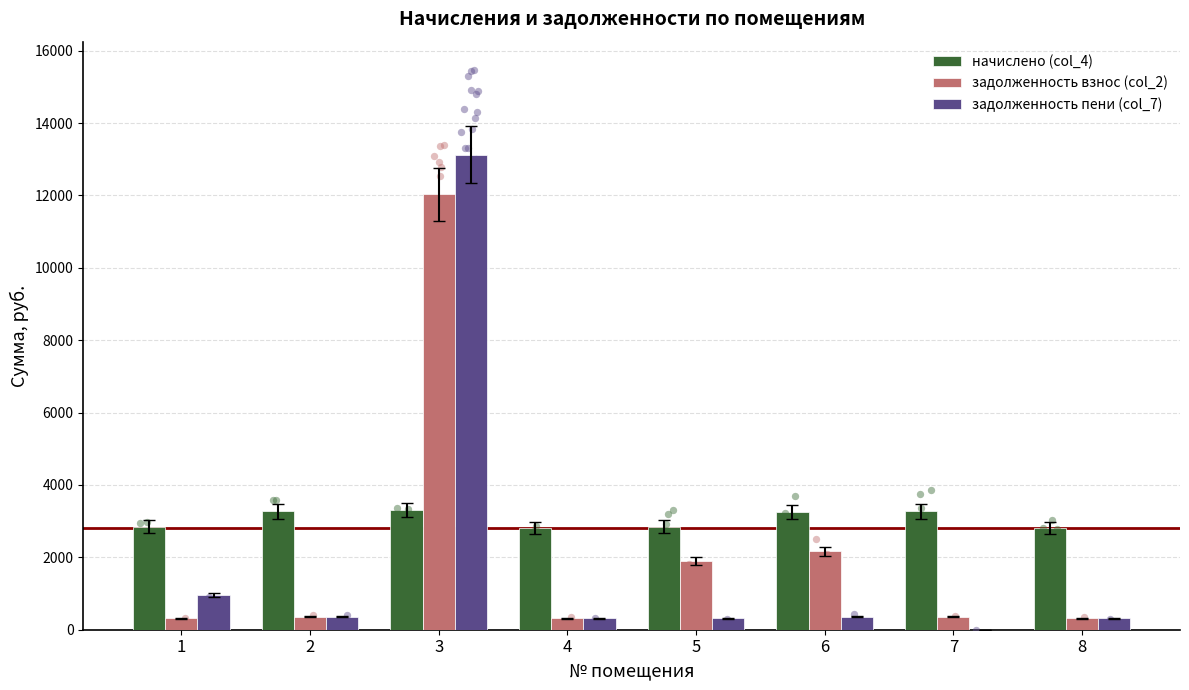

What is the total value across all series at 1?

4118.8